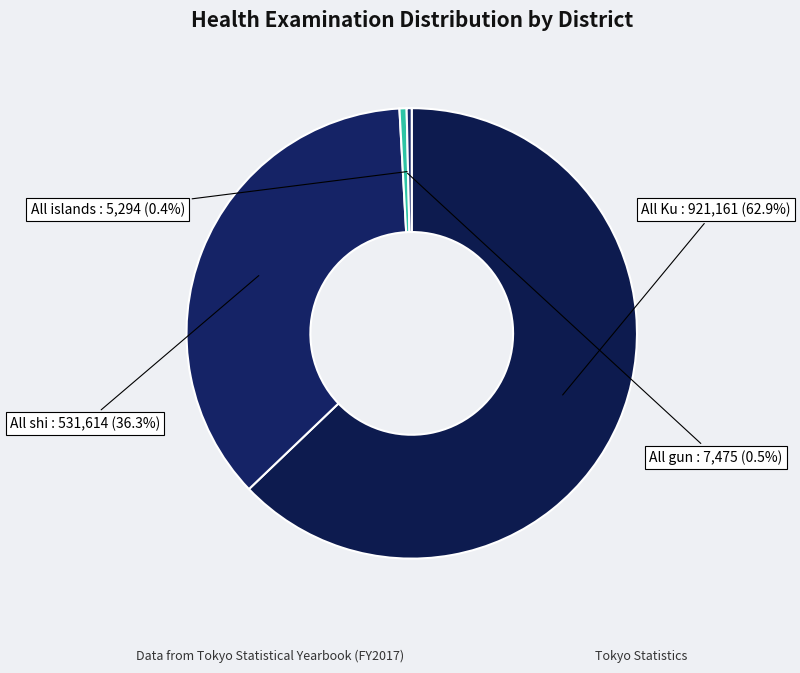

Is it true that All shi is 36% of the pie?

True